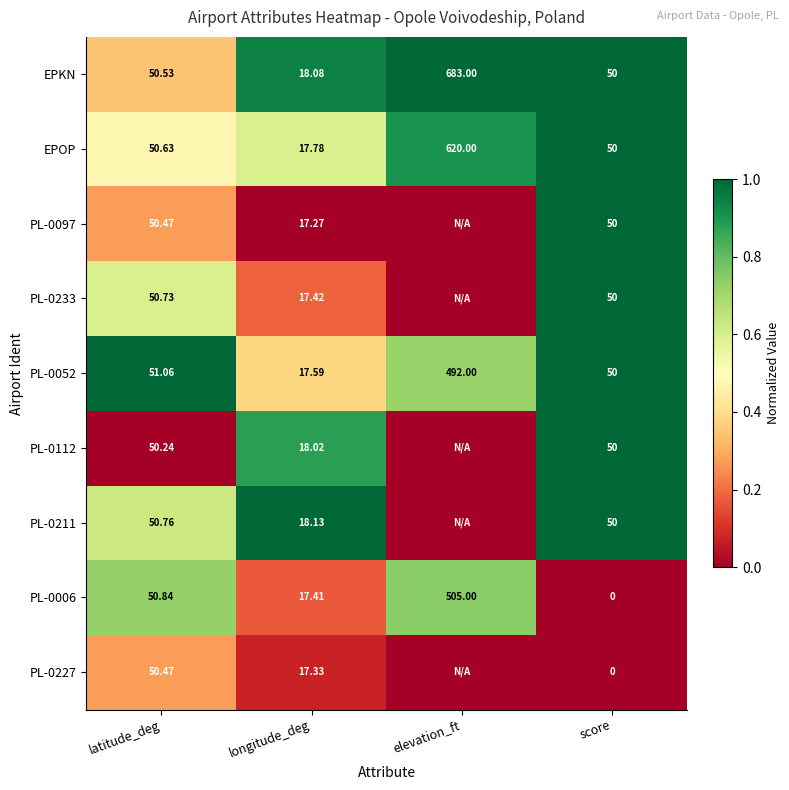

Where is PL-0052 nearest to the value 254?

latitude_deg